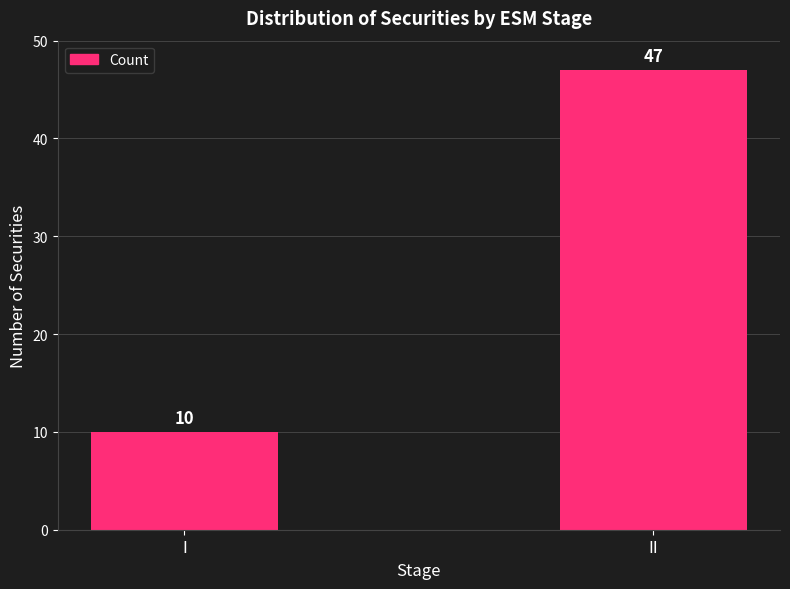

Which label corresponds to the smallest value in the chart?

I